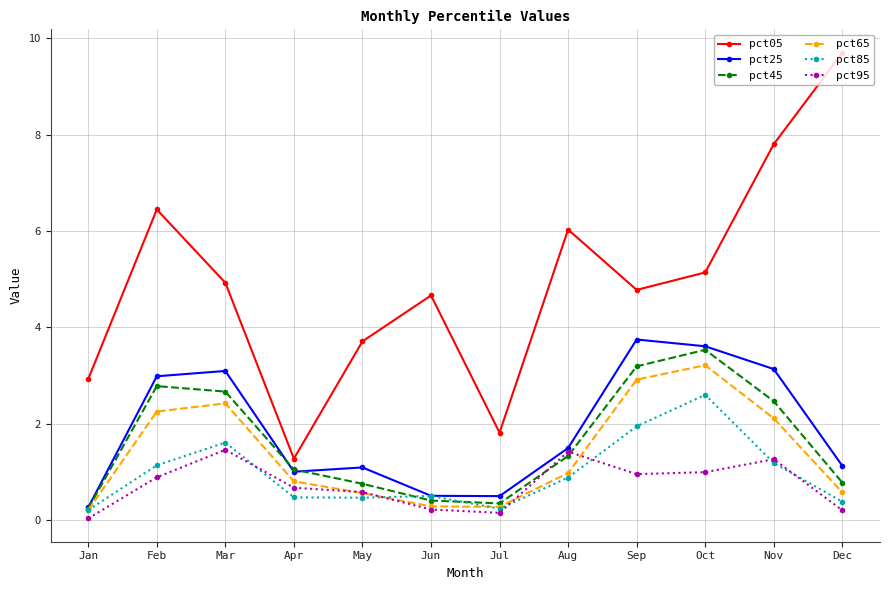

Which series changed the most between Mar and Oct?

pct85